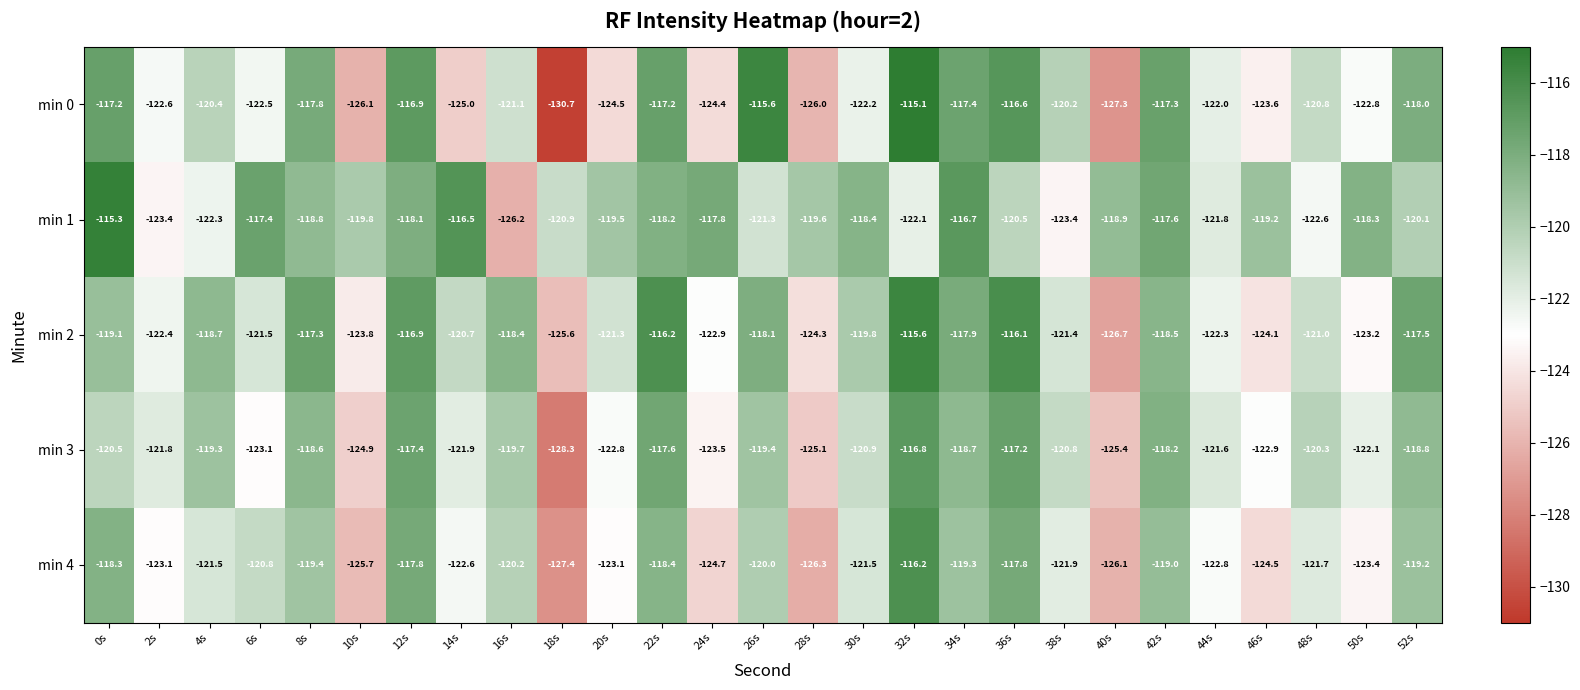

What is the difference between the highest and lowest values at 26s?

5.7